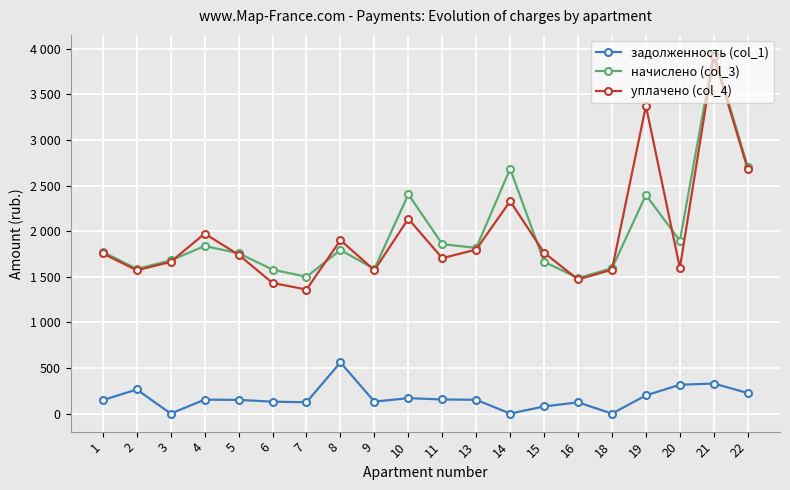

Does the chart have visible grid lines?

Yes